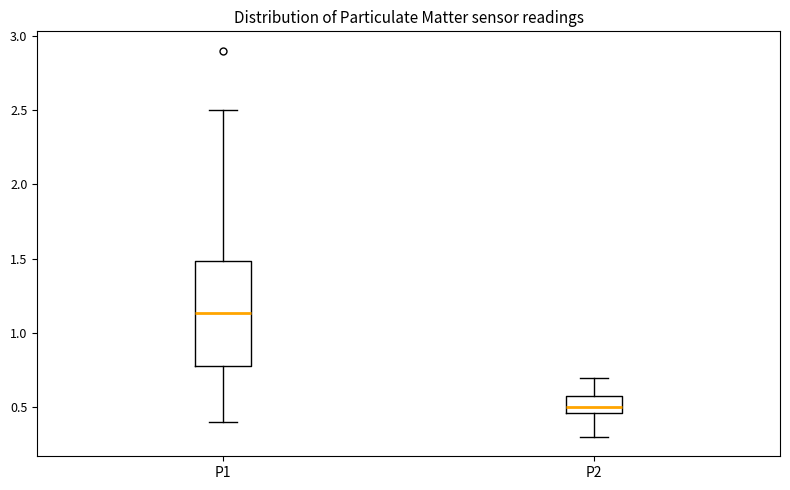

Which box's median line is the highest?

P1